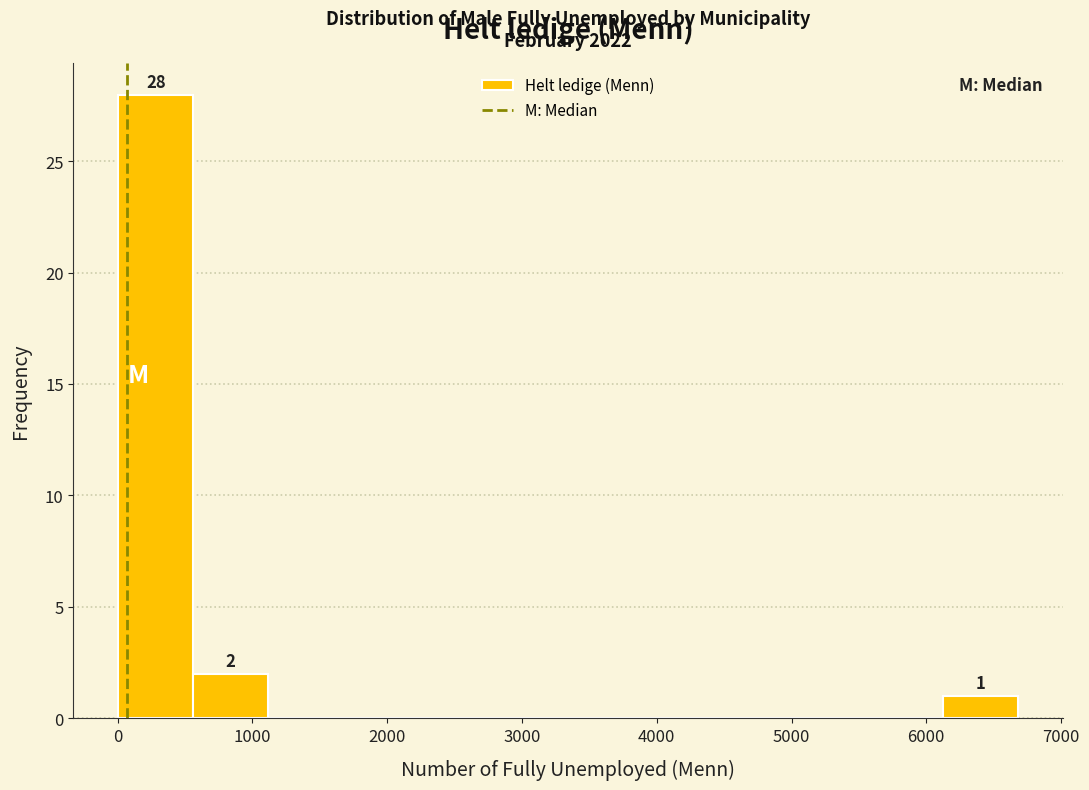

Over which range of the x-axis is the bar tallest?

0 to 600